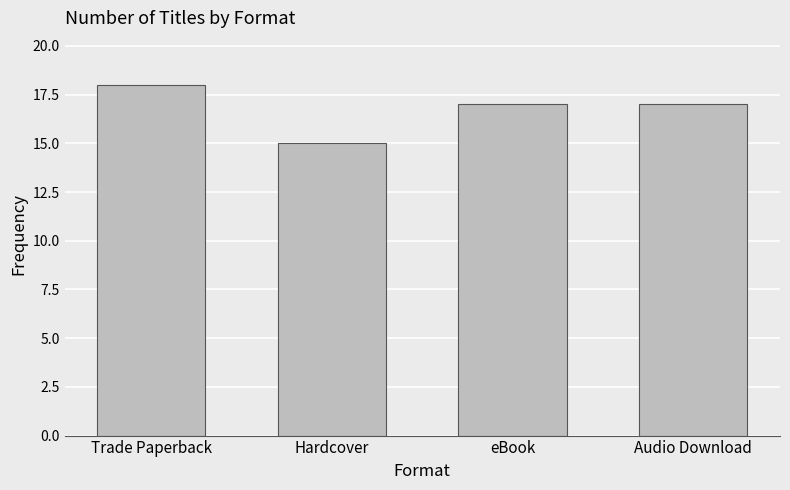

How many series are shown in this chart?

1